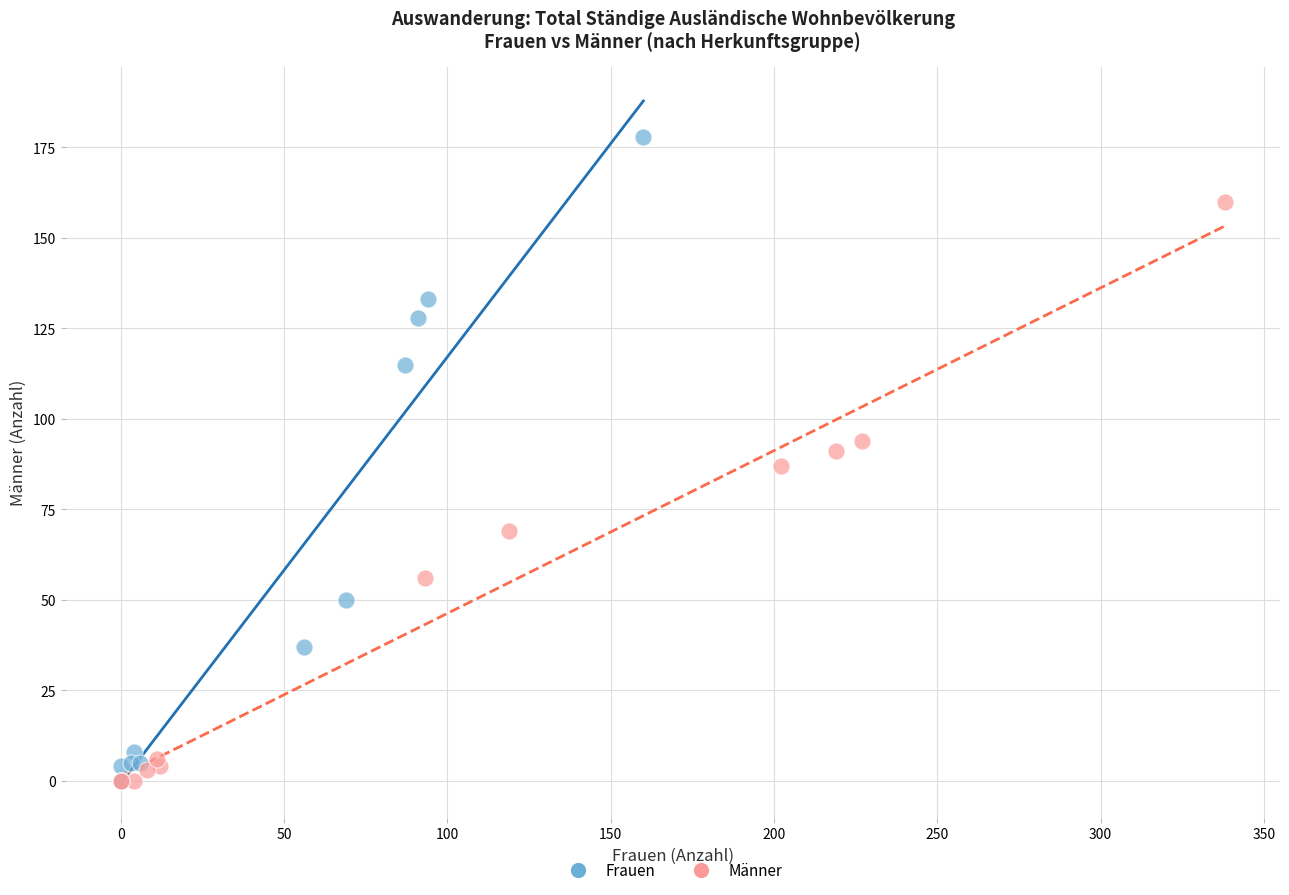

Which series reaches the maximum Y coordinate?

Frauen